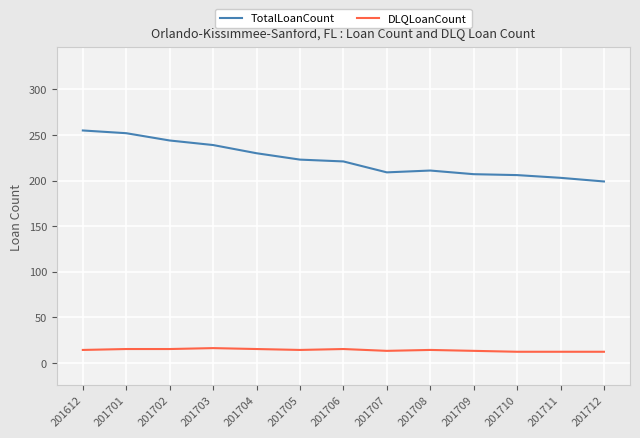

What is the sum of the DLQLoanCount values at 201710 and 201711?

24